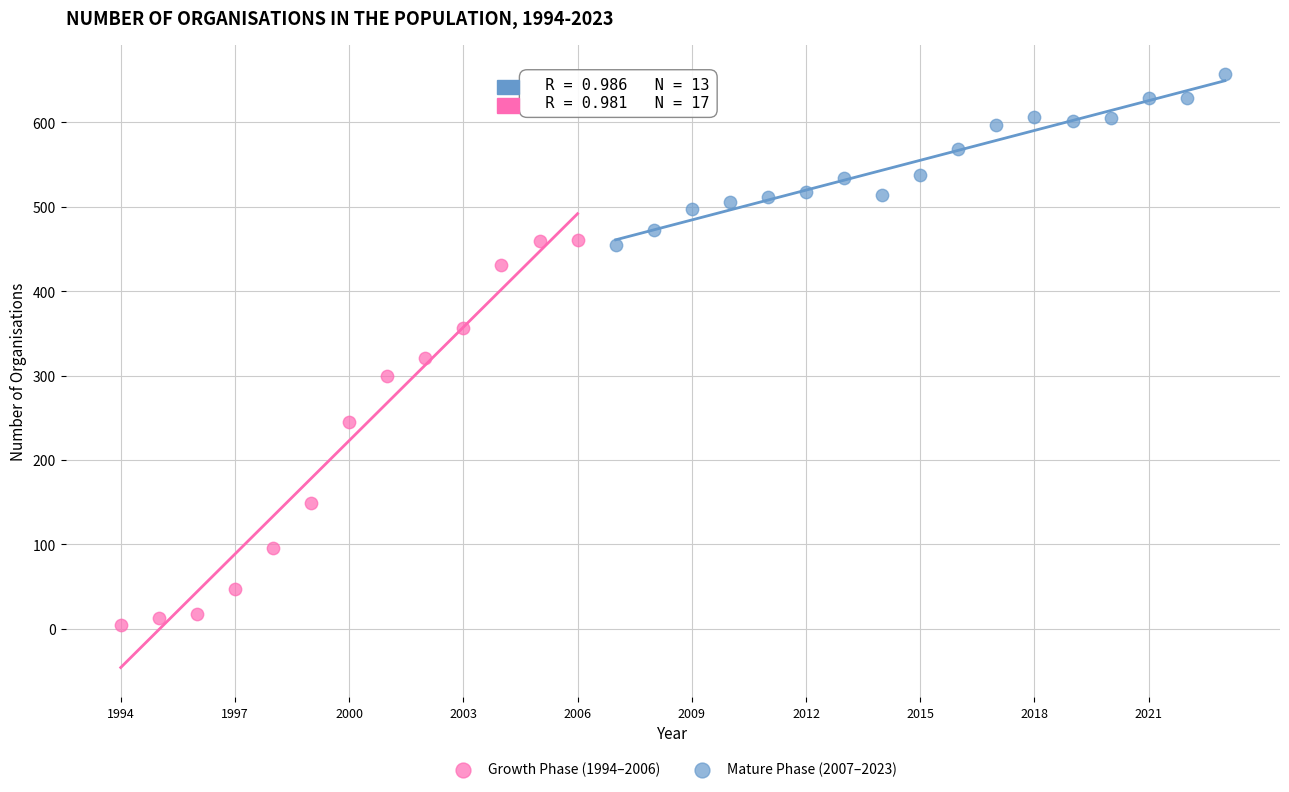

Which series has the largest Y range (max minus min)?

Growth Phase (1994–2006)